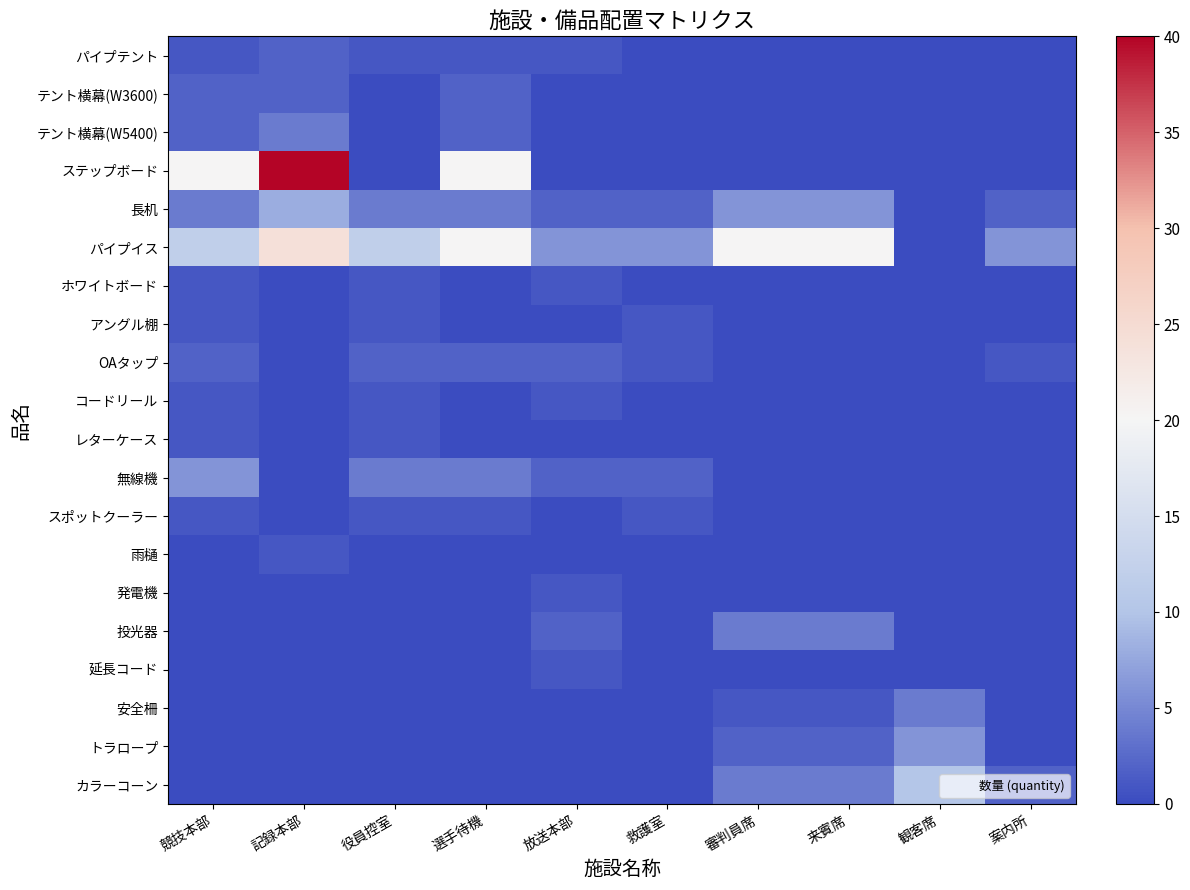

Reading left to right, list all the values displayed in this chart.

パイプテント: 競技本部=1	記録本部=2	役員控室=1	選手待機=1	放送本部=1	救護室=0	審判員席=0	来賓席=0	観客席=0	案内所=0
テント横幕(W3600): 競技本部=2	記録本部=2	役員控室=0	選手待機=2	放送本部=0	救護室=0	審判員席=0	来賓席=0	観客席=0	案内所=0
テント横幕(W5400): 競技本部=2	記録本部=4	役員控室=0	選手待機=2	放送本部=0	救護室=0	審判員席=0	来賓席=0	観客席=0	案内所=0
ステップボード: 競技本部=20	記録本部=40	役員控室=0	選手待機=20	放送本部=0	救護室=0	審判員席=0	来賓席=0	観客席=0	案内所=0
長机: 競技本部=4	記録本部=8	役員控室=4	選手待機=4	放送本部=2	救護室=2	審判員席=6	来賓席=6	観客席=0	案内所=2
パイプイス: 競技本部=12	記録本部=24	役員控室=12	選手待機=20	放送本部=6	救護室=6	審判員席=20	来賓席=20	観客席=0	案内所=6
ホワイトボード: 競技本部=1	記録本部=0	役員控室=1	選手待機=0	放送本部=1	救護室=0	審判員席=0	来賓席=0	観客席=0	案内所=0
アングル棚: 競技本部=1	記録本部=0	役員控室=1	選手待機=0	放送本部=0	救護室=1	審判員席=0	来賓席=0	観客席=0	案内所=0
OAタップ: 競技本部=2	記録本部=0	役員控室=2	選手待機=2	放送本部=2	救護室=1	審判員席=0	来賓席=0	観客席=0	案内所=1
コードリール: 競技本部=1	記録本部=0	役員控室=1	選手待機=0	放送本部=1	救護室=0	審判員席=0	来賓席=0	観客席=0	案内所=0
レターケース: 競技本部=1	記録本部=0	役員控室=1	選手待機=0	放送本部=0	救護室=0	審判員席=0	来賓席=0	観客席=0	案内所=0
無線機: 競技本部=6	記録本部=0	役員控室=4	選手待機=4	放送本部=2	救護室=2	審判員席=0	来賓席=0	観客席=0	案内所=0
スポットクーラー: 競技本部=1	記録本部=0	役員控室=1	選手待機=1	放送本部=0	救護室=1	審判員席=0	来賓席=0	観客席=0	案内所=0
雨樋: 競技本部=0	記録本部=1	役員控室=0	選手待機=0	放送本部=0	救護室=0	審判員席=0	来賓席=0	観客席=0	案内所=0
発電機: 競技本部=0	記録本部=0	役員控室=0	選手待機=0	放送本部=1	救護室=0	審判員席=0	来賓席=0	観客席=0	案内所=0
投光器: 競技本部=0	記録本部=0	役員控室=0	選手待機=0	放送本部=2	救護室=0	審判員席=4	来賓席=4	観客席=0	案内所=0
延長コード: 競技本部=0	記録本部=0	役員控室=0	選手待機=0	放送本部=1	救護室=0	審判員席=0	来賓席=0	観客席=0	案内所=0
安全柵: 競技本部=0	記録本部=0	役員控室=0	選手待機=0	放送本部=0	救護室=0	審判員席=1	来賓席=1	観客席=4	案内所=0
トラロープ: 競技本部=0	記録本部=0	役員控室=0	選手待機=0	放送本部=0	救護室=0	審判員席=2	来賓席=2	観客席=6	案内所=0
カラーコーン: 競技本部=0	記録本部=0	役員控室=0	選手待機=0	放送本部=0	救護室=0	審判員席=4	来賓席=4	観客席=10	案内所=2